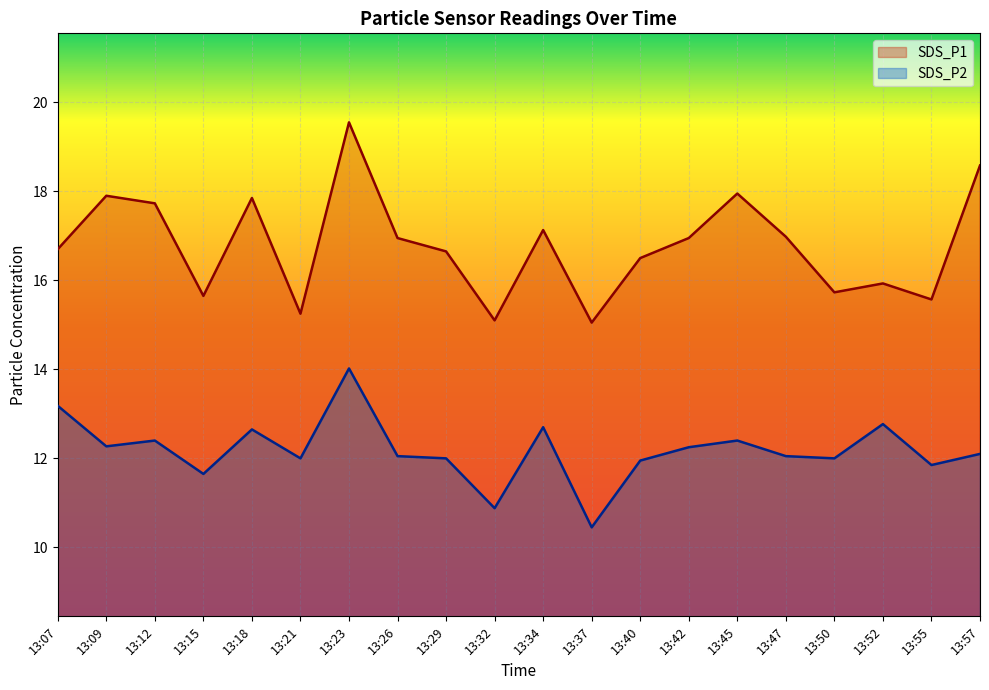

True or false: SDS_P2 has more than 1 interior local peaks.

True